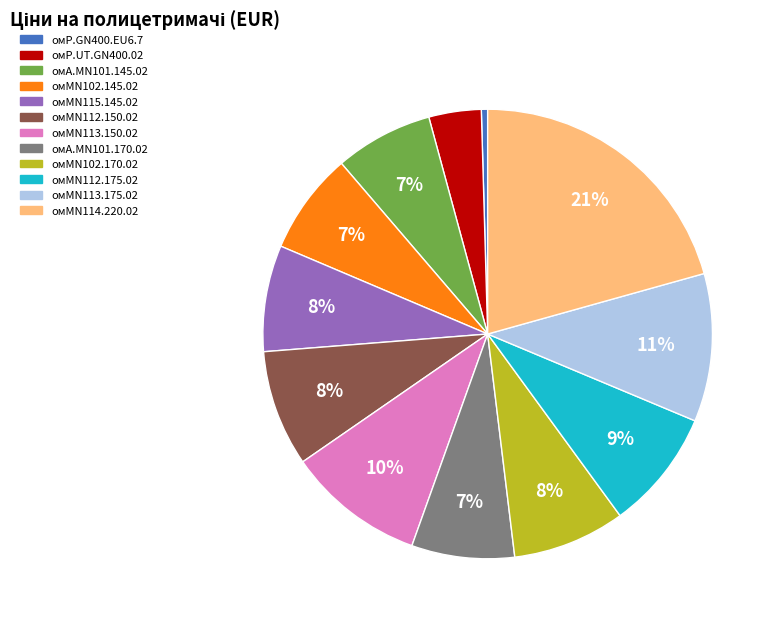

Is it true that омMN102.145.02 is 15% of the pie?

False